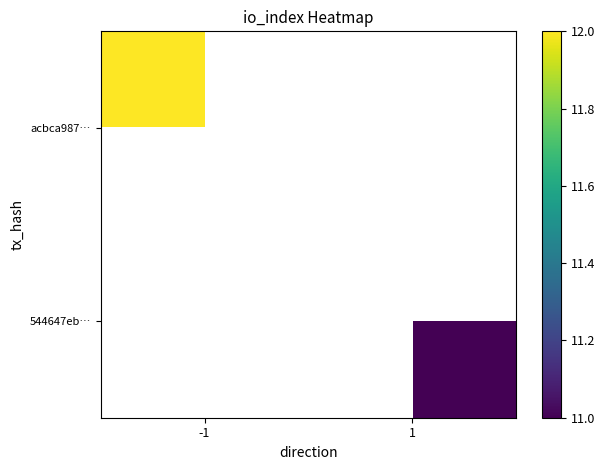

How many series are shown in this chart?

2